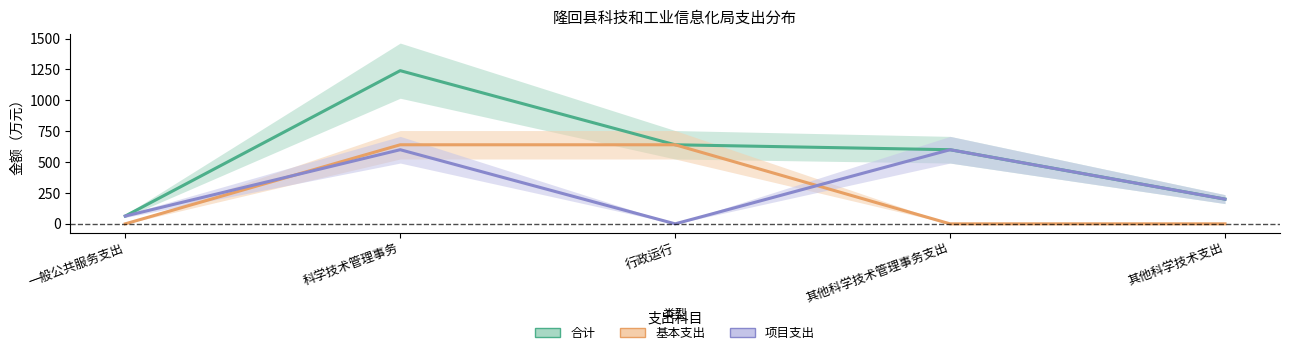

Reading right to left, what are all the values shown in this chart?

合计: 其他科学技术支出=200.0	其他科学技术管理事务支出=600.0	行政运行=640.0	科学技术管理事务=1240.0	一般公共服务支出=63.0
基本支出: 其他科学技术支出=0.0	其他科学技术管理事务支出=0.0	行政运行=640.0	科学技术管理事务=640.0	一般公共服务支出=0.0
项目支出: 其他科学技术支出=200.0	其他科学技术管理事务支出=600.0	行政运行=0.0	科学技术管理事务=600.0	一般公共服务支出=63.0